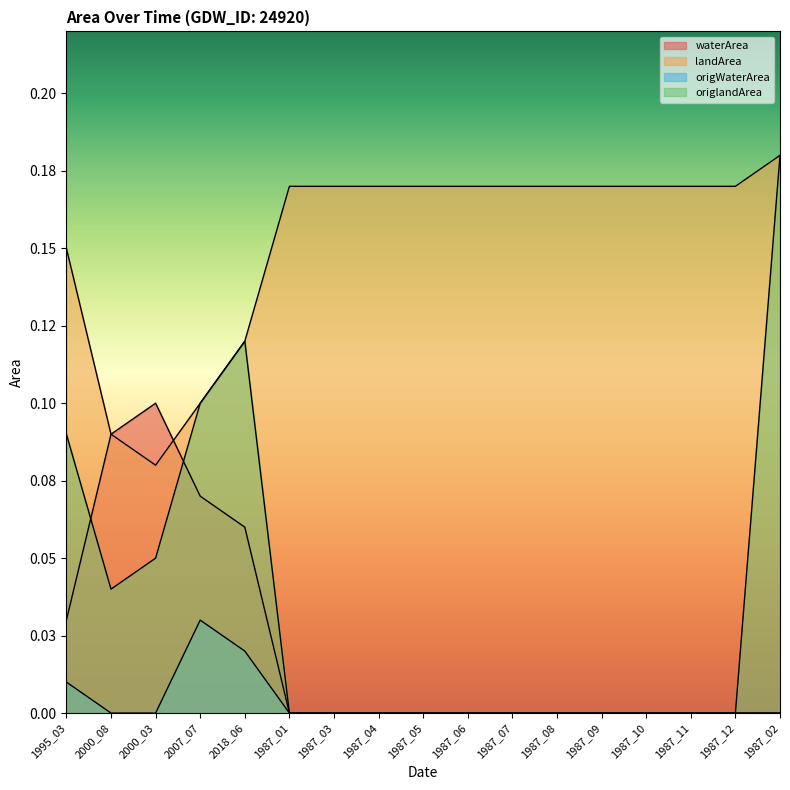

True or false: landArea and origWaterArea cross at least once.

False